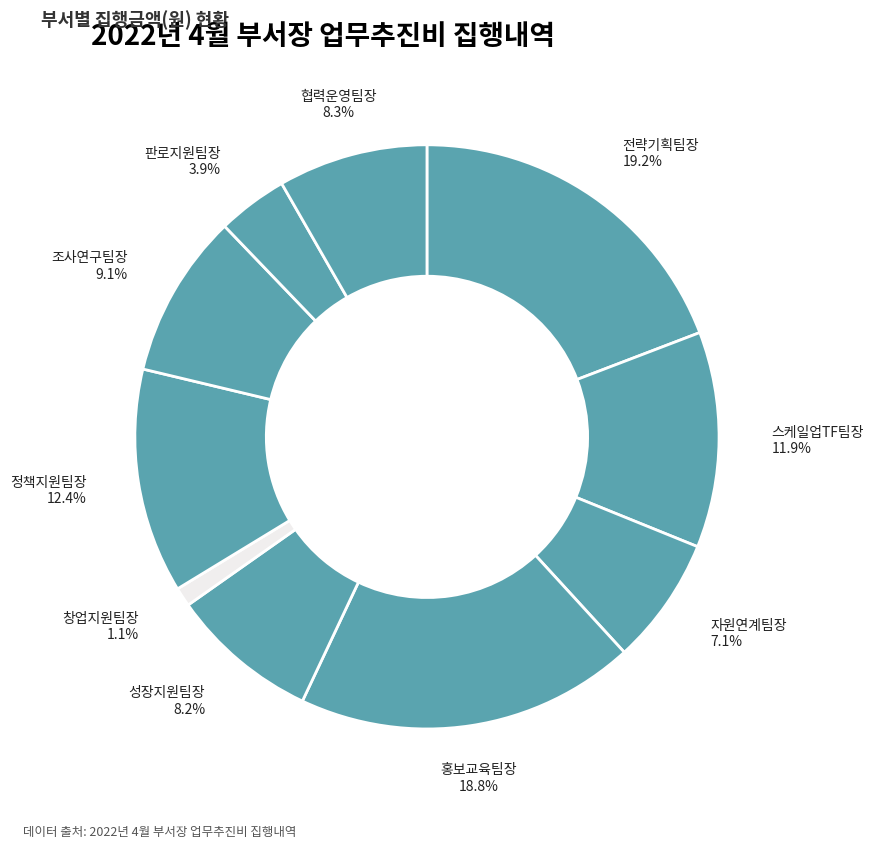

The 협력운영팀장 slice represents 17% of the pie. True or false?

False